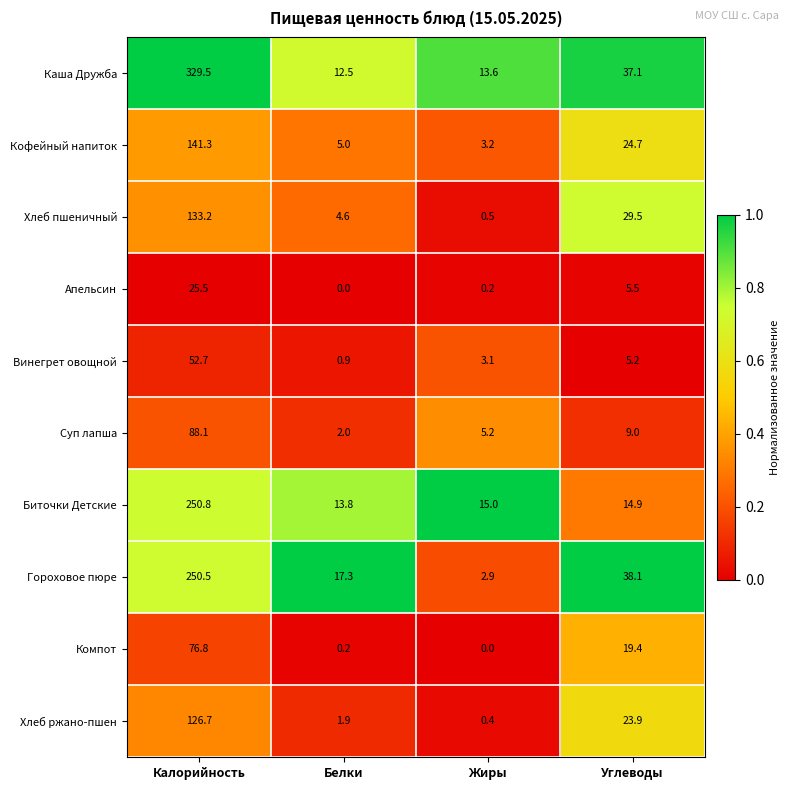

The Гороховое пюре series shows 2.9 at Жиры. True or false?

True